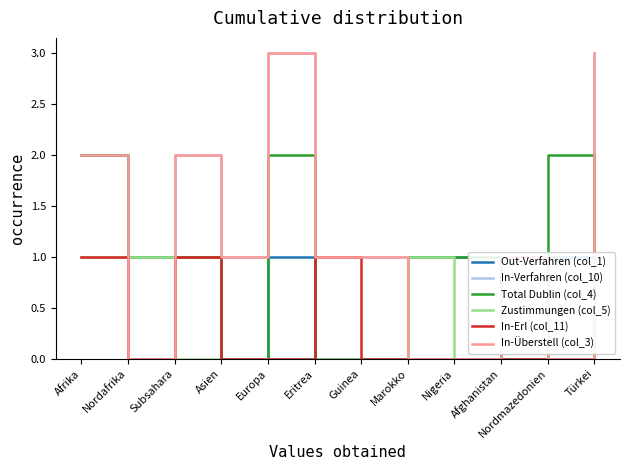

What is the average value of the In-Verfahren (col_10) series?

1